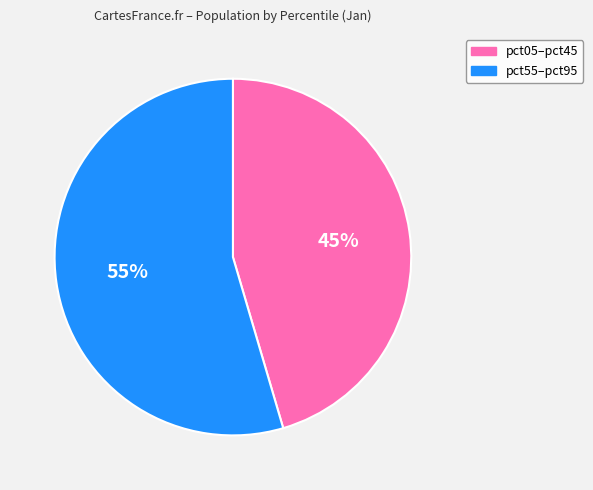

Is there a majority slice in this chart?

Yes